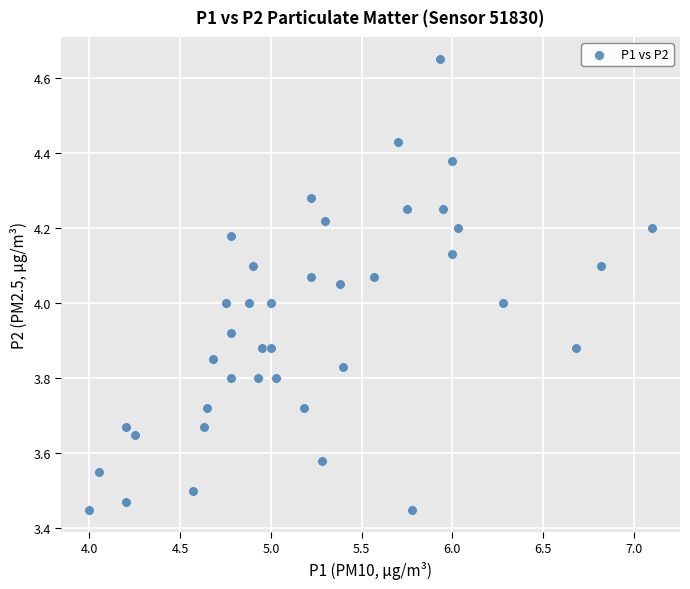

What is the range of X values (max minus min)?

3.1